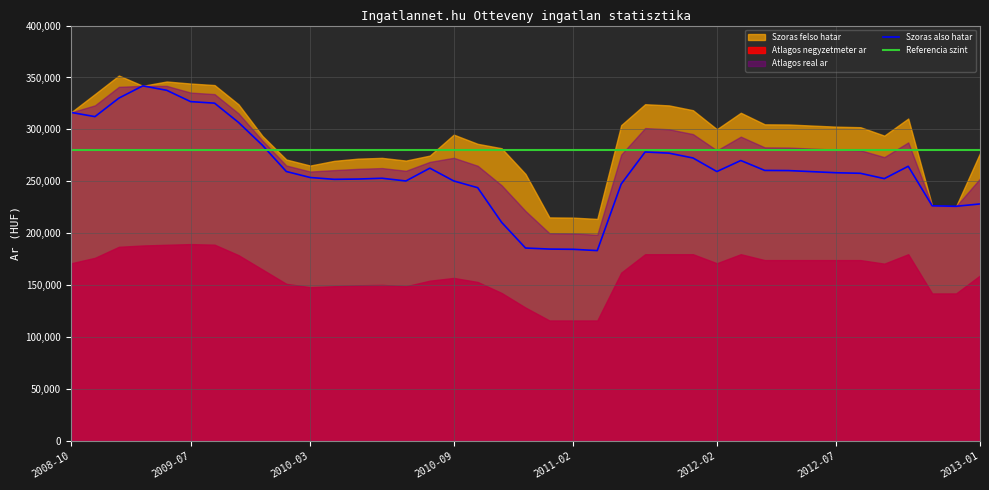

What is the value of the Atlagos negyzetmeter ar point at the 37th from the left?

142105